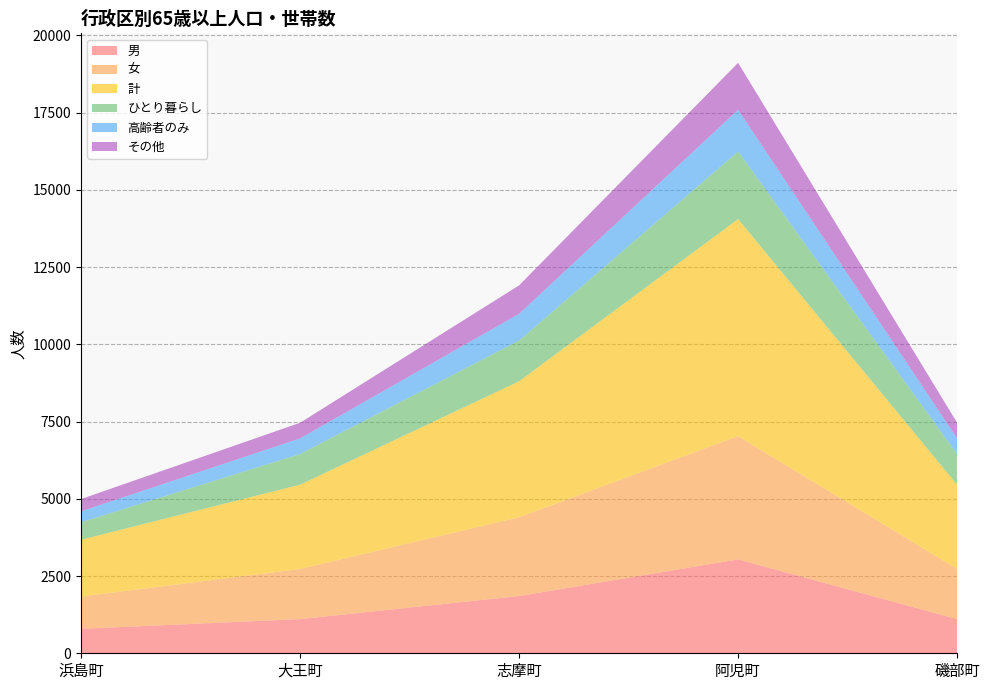

Reading right to left, transcribe all the data shown in this chart.

男: 磯部町=1105	阿児町=3038	志摩町=1853	大王町=1105	浜島町=791
女: 磯部町=1623	阿児町=3989	志摩町=2549	大王町=1623	浜島町=1046
計: 磯部町=2728	阿児町=7027	志摩町=4402	大王町=2728	浜島町=1837
ひとり暮らし: 磯部町=992	阿児町=2187	志摩町=1318	大王町=992	浜島町=565
高齢者のみ: 磯部町=506	阿児町=1348	志摩町=865	大王町=506	浜島町=355
その他: 磯部町=506	阿児町=1520	志摩町=919	大王町=506	浜島町=397